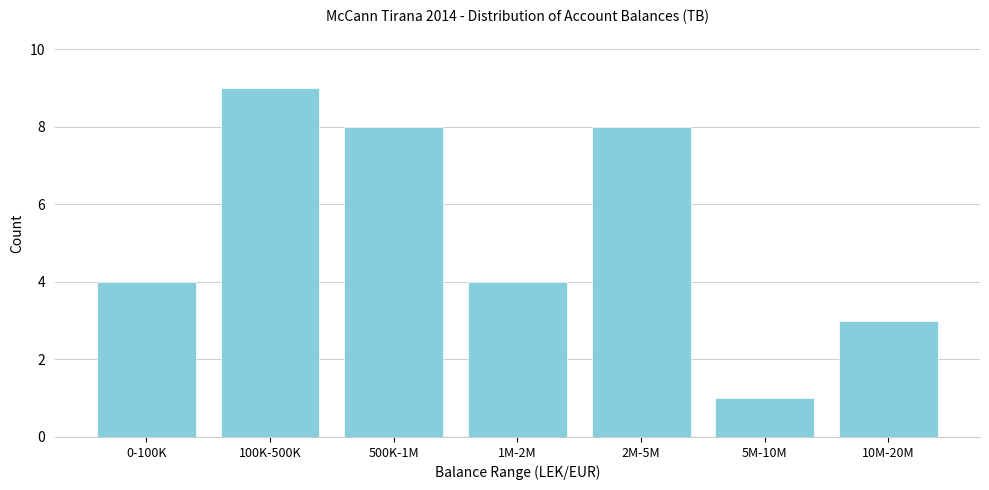

Reading left to right, extract all data points from this chart.

4	9	8	4	8	1	3